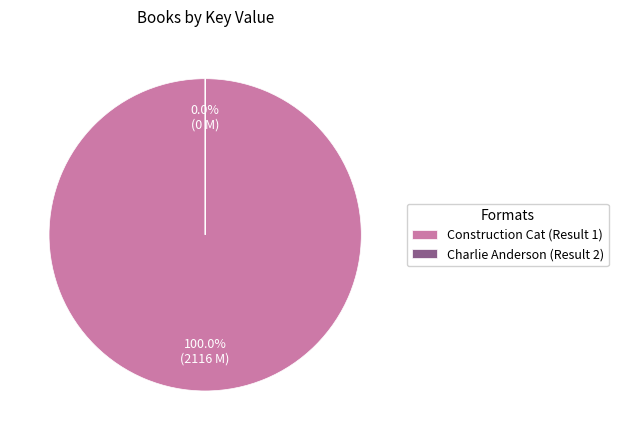

Rank the categories by value from highest to lowest.

Construction Cat (Result 1), Charlie Anderson (Result 2)